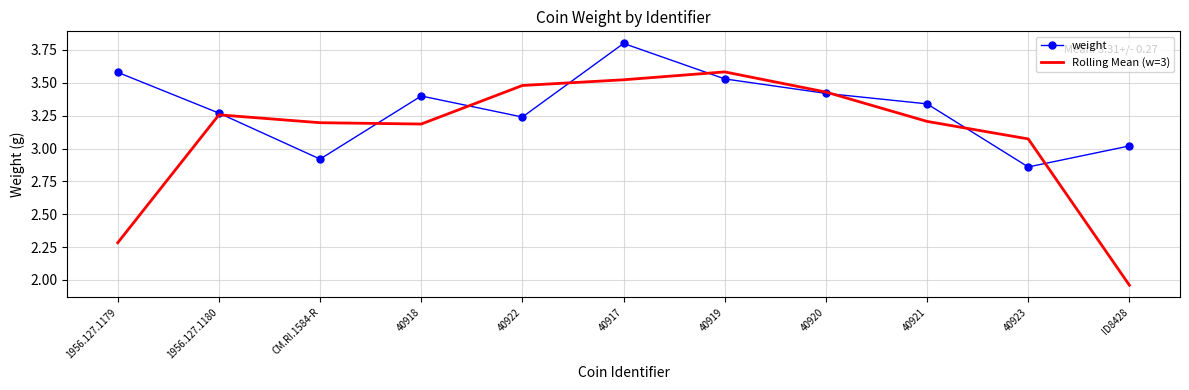

The weight series shows 3.2 at 40922. True or false?

True